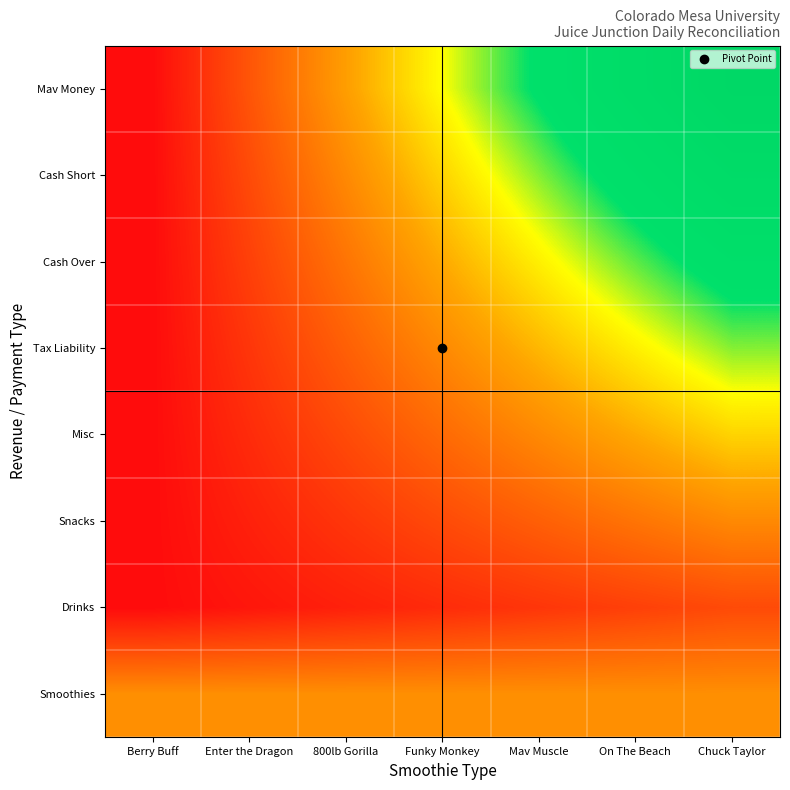

At how many categories does at least one series exceed 0?

7